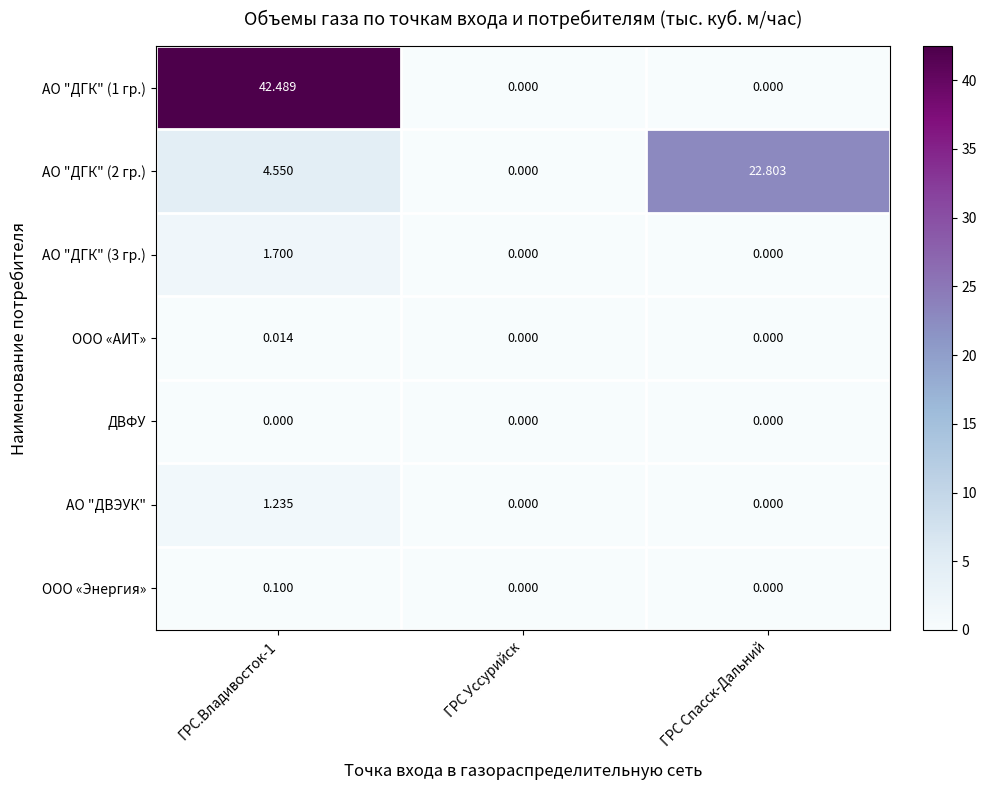

Which category has the highest value in the АО "ДГК" (2 гр.) series?

ГРС Спасск-Дальний